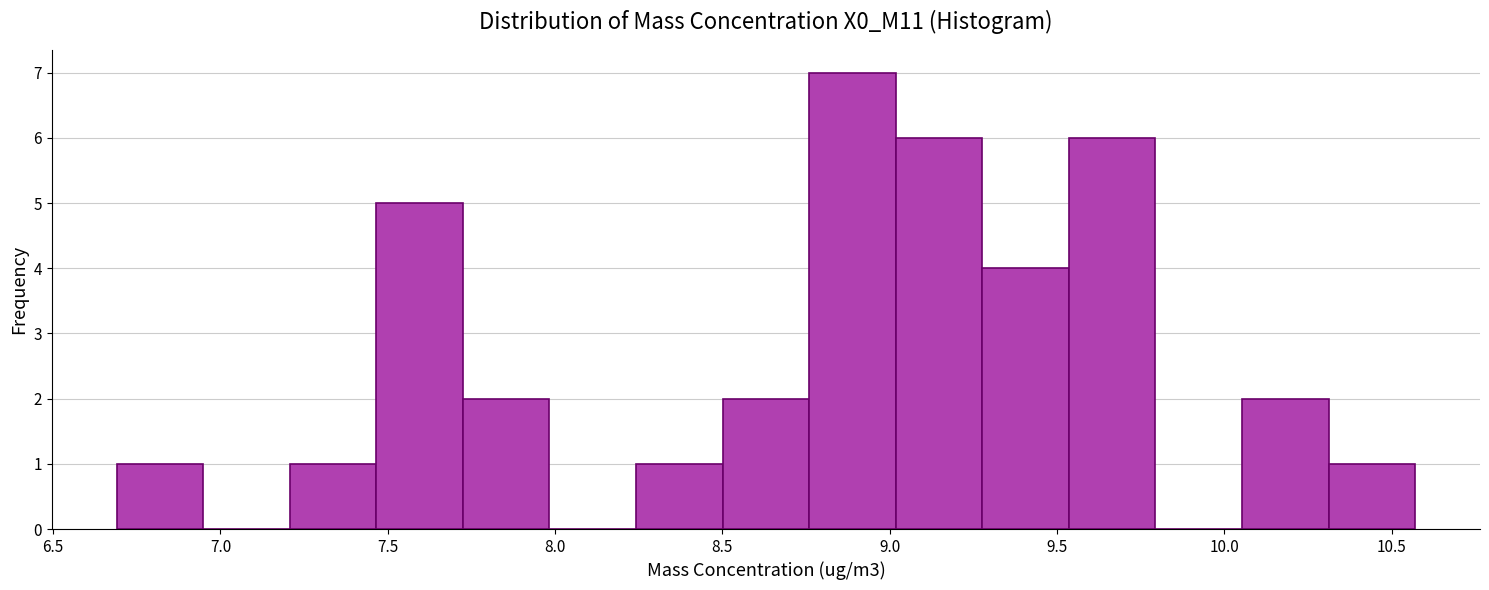

Which range on the x-axis has the tallest bar?

8.75 to 9.00